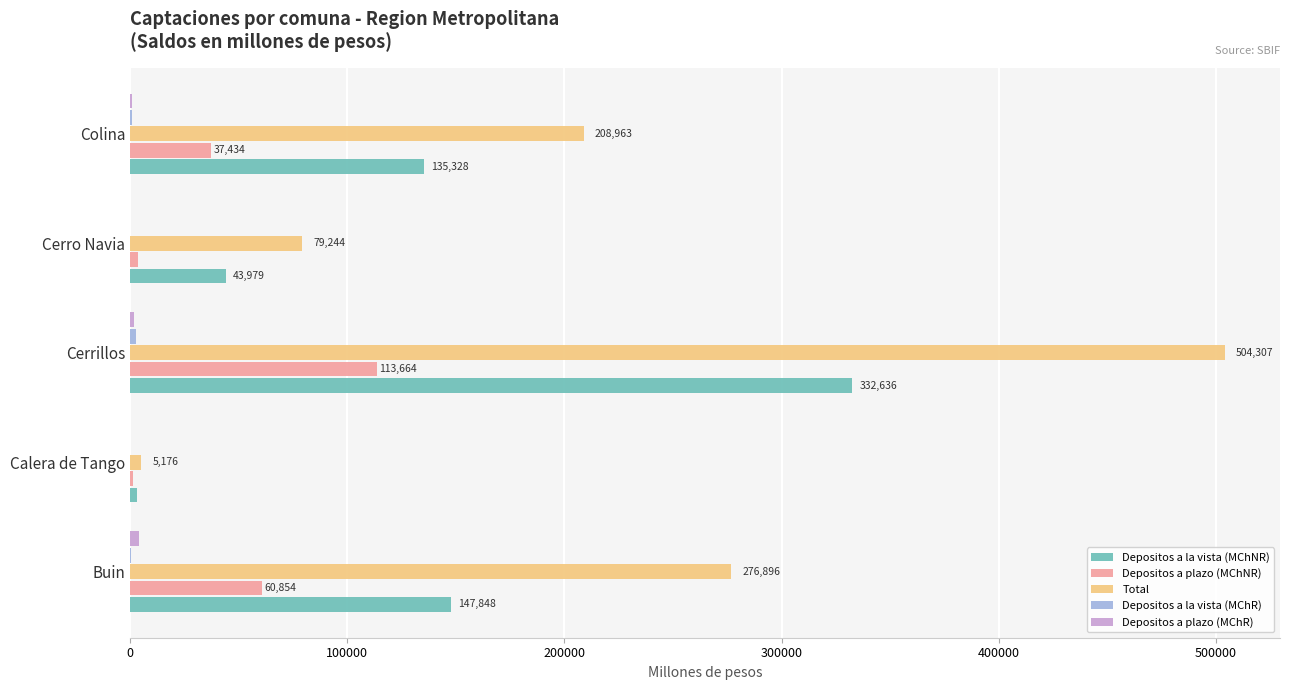

Which series changed the most between Cerro Navia and Colina?

Total